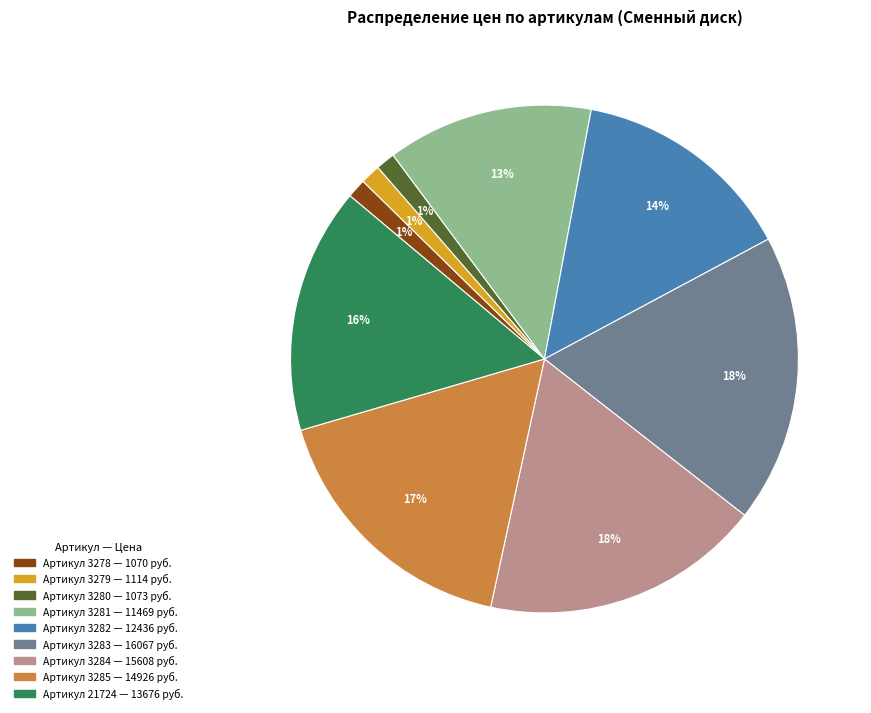

Do Артикул 3281 — 11469 руб. and Артикул 3278 — 1070 руб. together represent more than half of the pie?

No